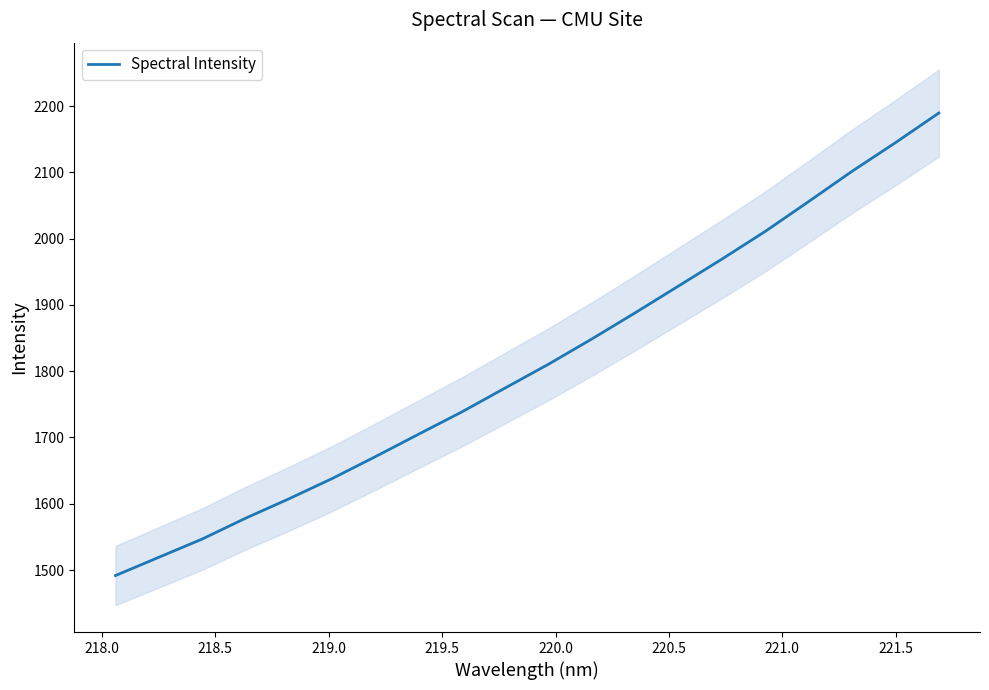

What is the maximum value for Spectral Intensity?

2189.5